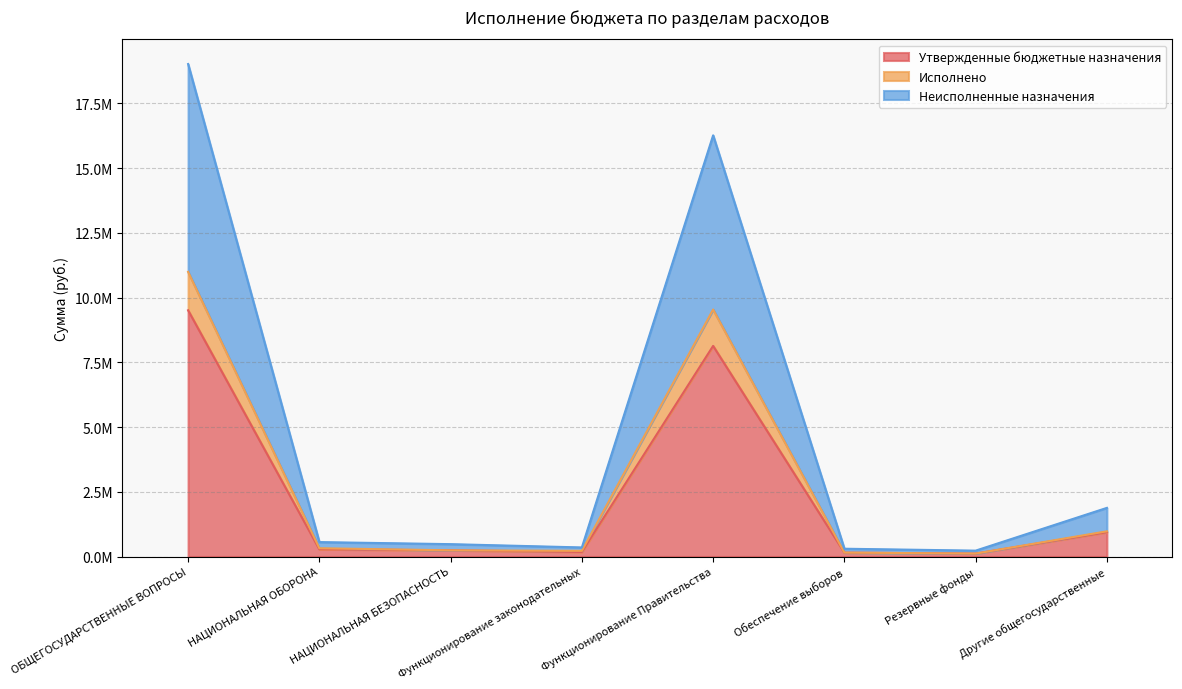

In Утвержденные бюджетные назначения, how many points are higher than both neighbors (excluding endpoints)?

1